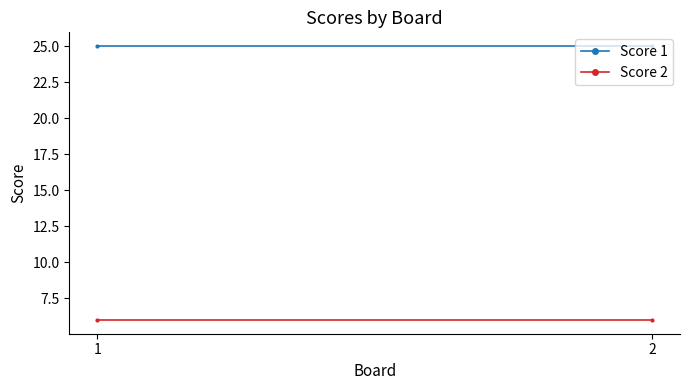

What is the maximum value for Score 1?

25